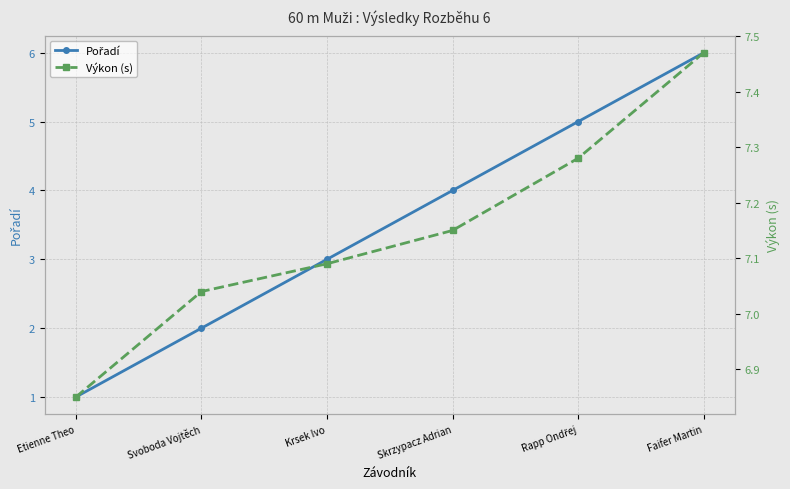

Between Svoboda Vojtěch and Faifer Martin, which series saw the biggest shift?

Pořadí